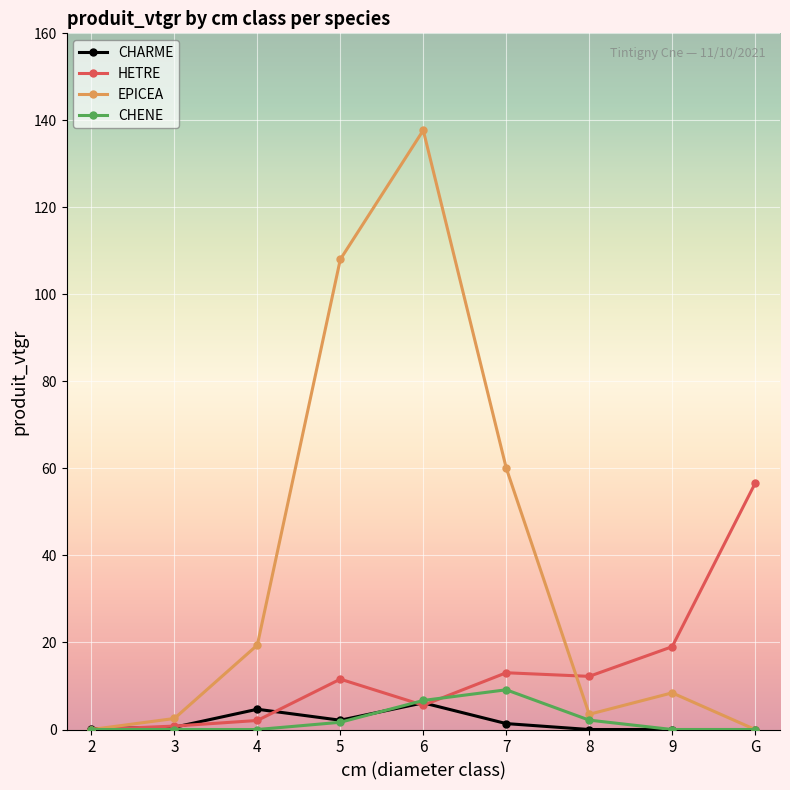

What is the maximum value for EPICEA?

137.7